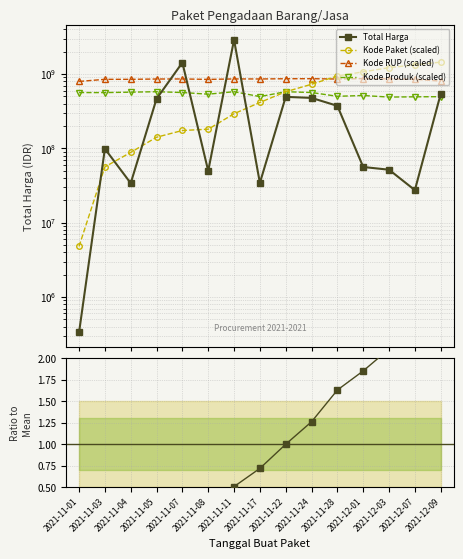

Between 2021-11-04 and 2021-11-03, which is larger?

2021-11-03